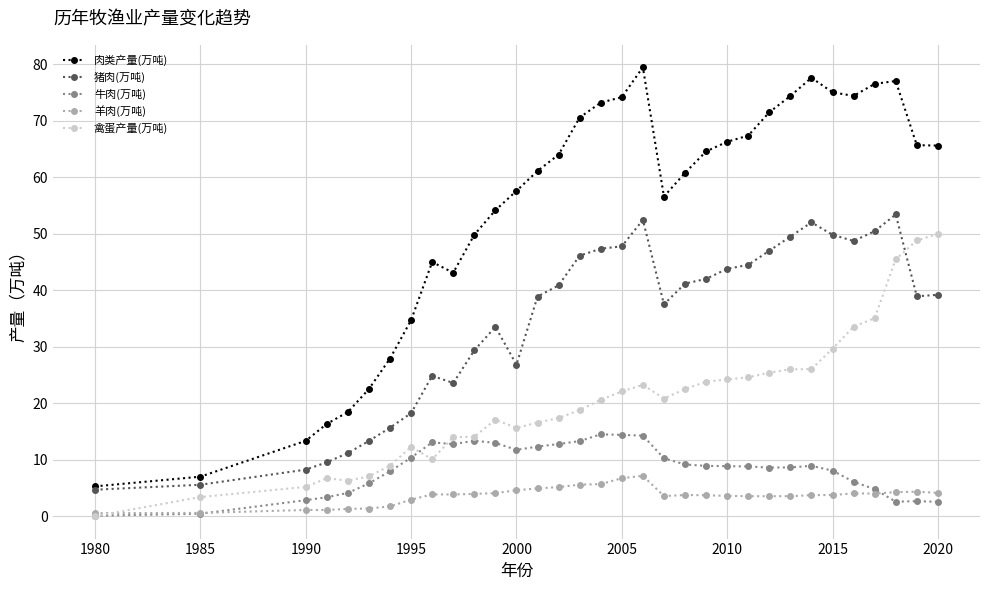

What is the value of the 羊肉(万吨) point at the 22nd from the left?

3.7